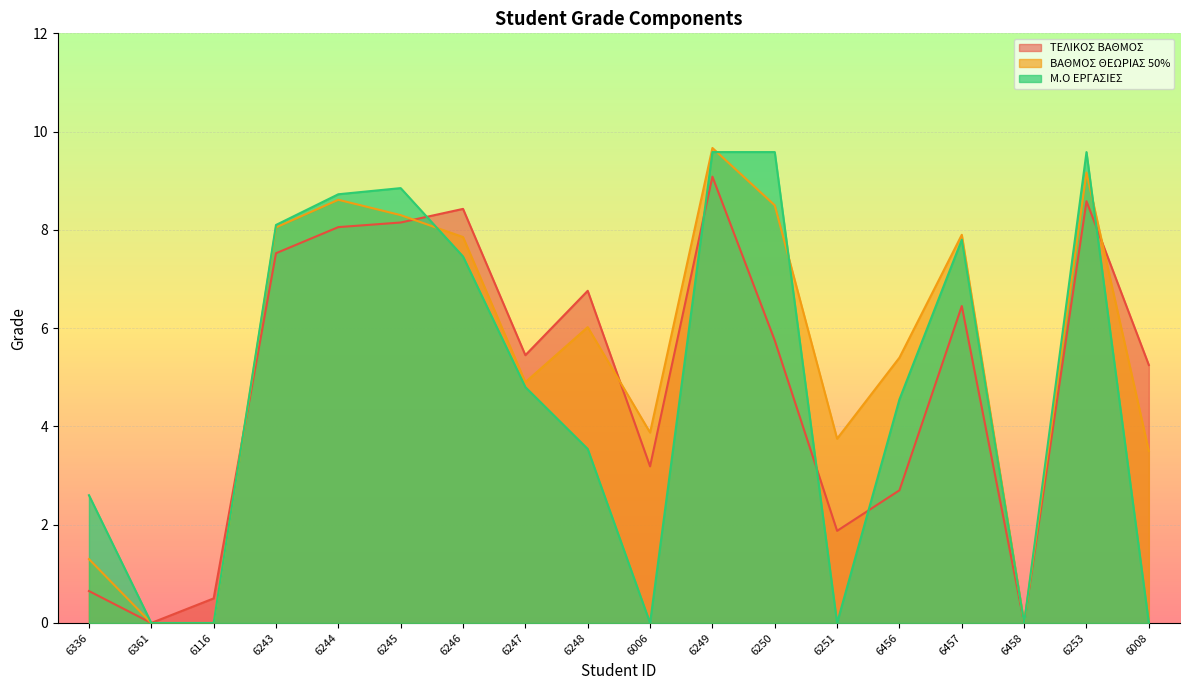

The ΒΑΘΜΟΣ ΘΕΩΡΙΑΣ 50% series shows 12.1 at 6457. True or false?

False